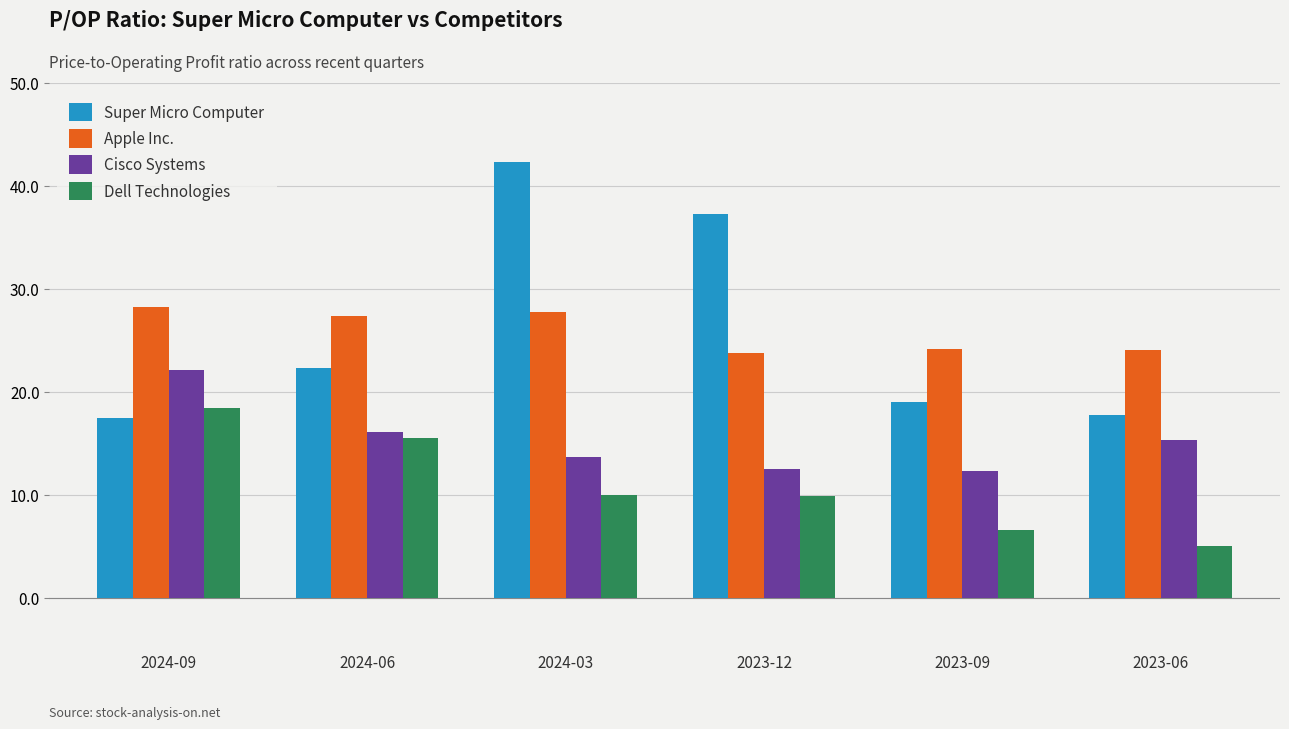

What is the lowest value of the Cisco Systems series?

12.3